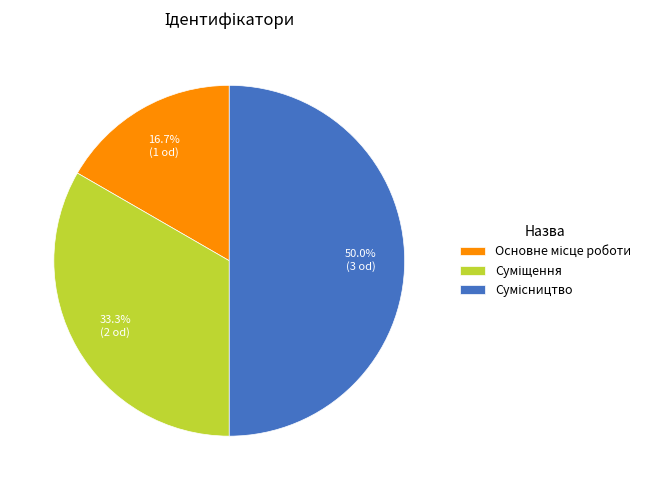

Rank the categories by value from lowest to highest.

Основне місце роботи, Суміщення, Сумісництво